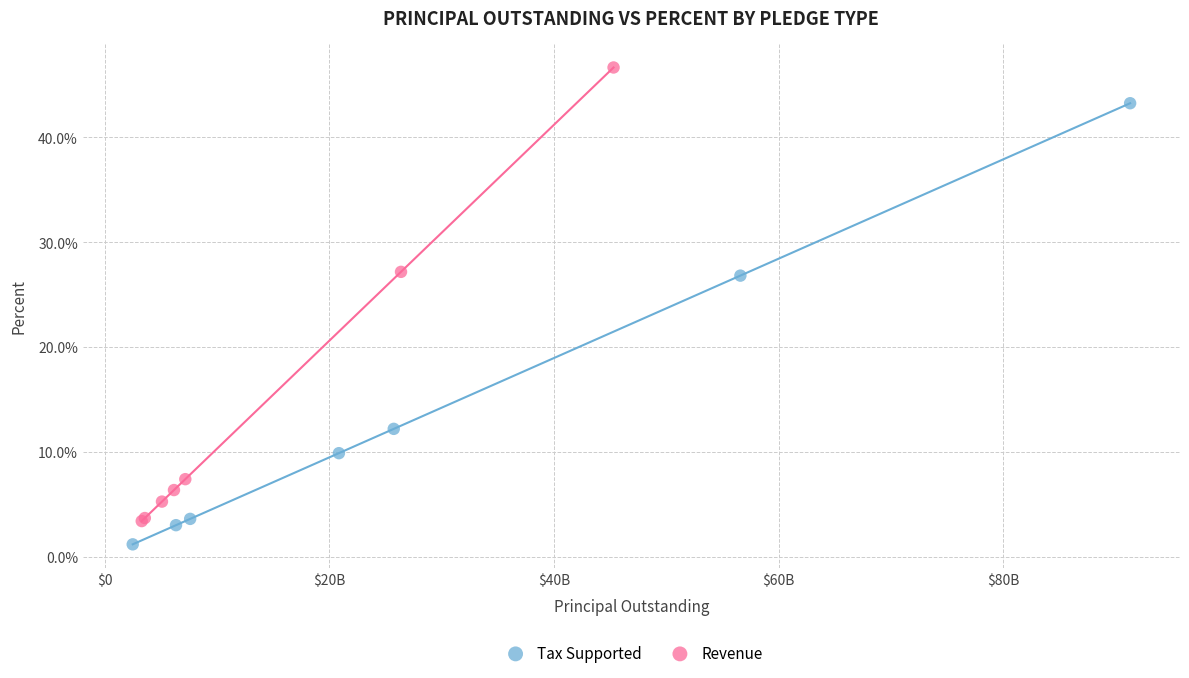

What are all the series names shown in the legend?

Tax Supported, Revenue